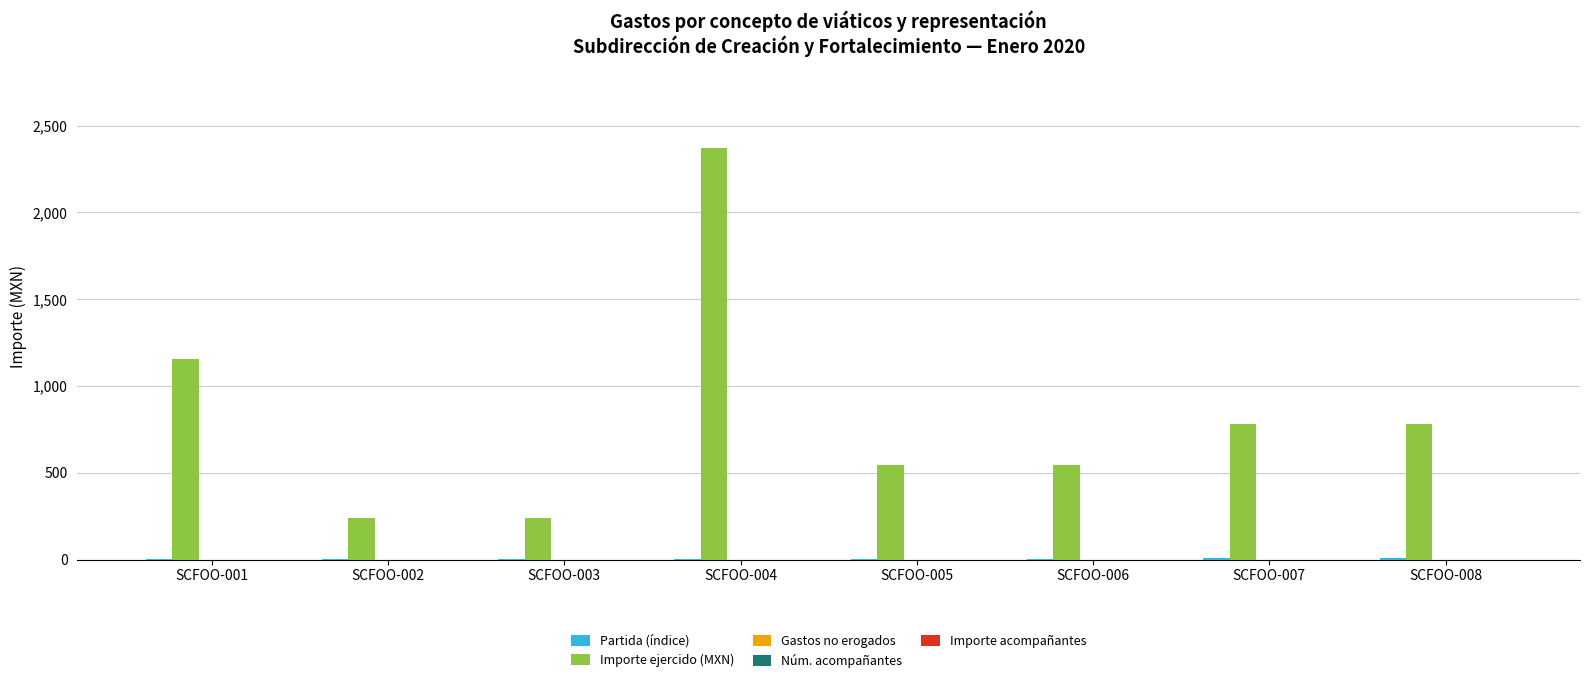

Which series has the largest range (max minus min)?

Importe ejercido (MXN)